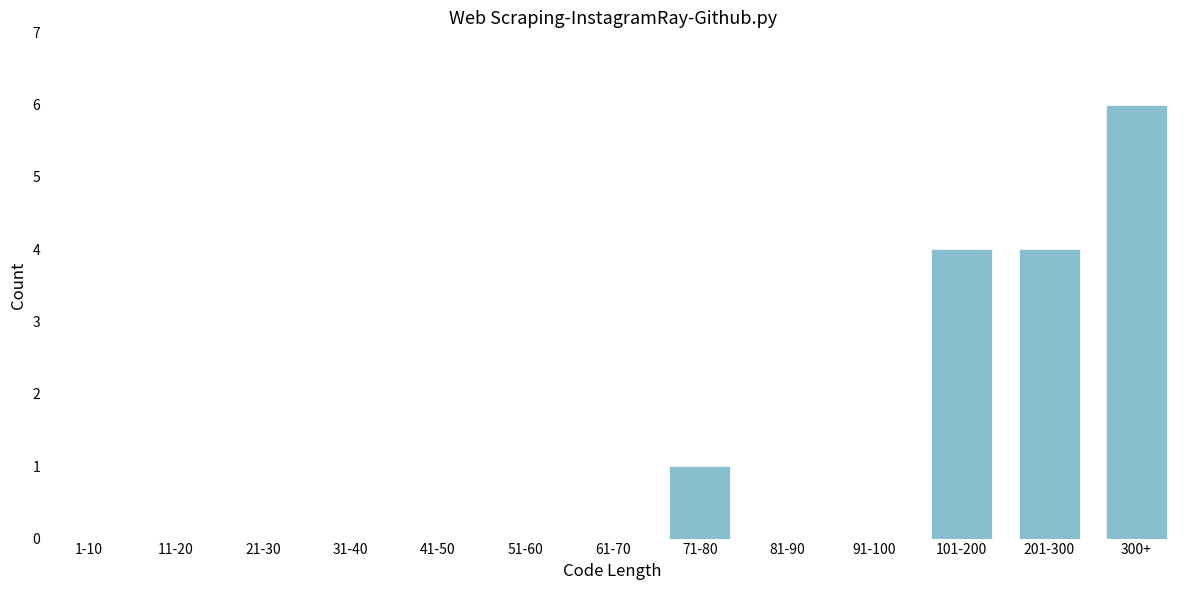

Reading left to right, transcribe all the data shown in this chart.

1-10=0	11-20=0	21-30=0	31-40=0	41-50=0	51-60=0	61-70=0	71-80=1	81-90=0	91-100=0	101-200=4	201-300=4	300+=6